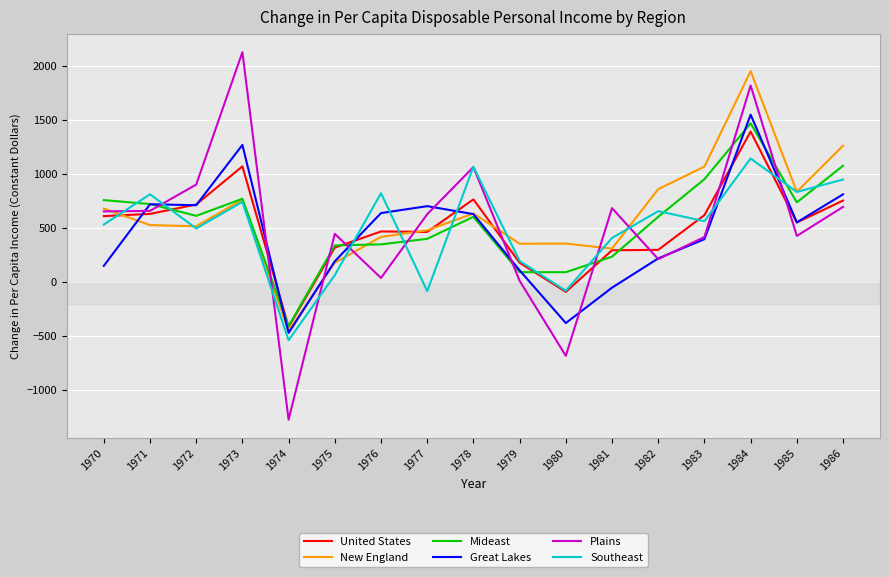

After their last crossing, which series has the higher values: Mideast or Plains?

Mideast